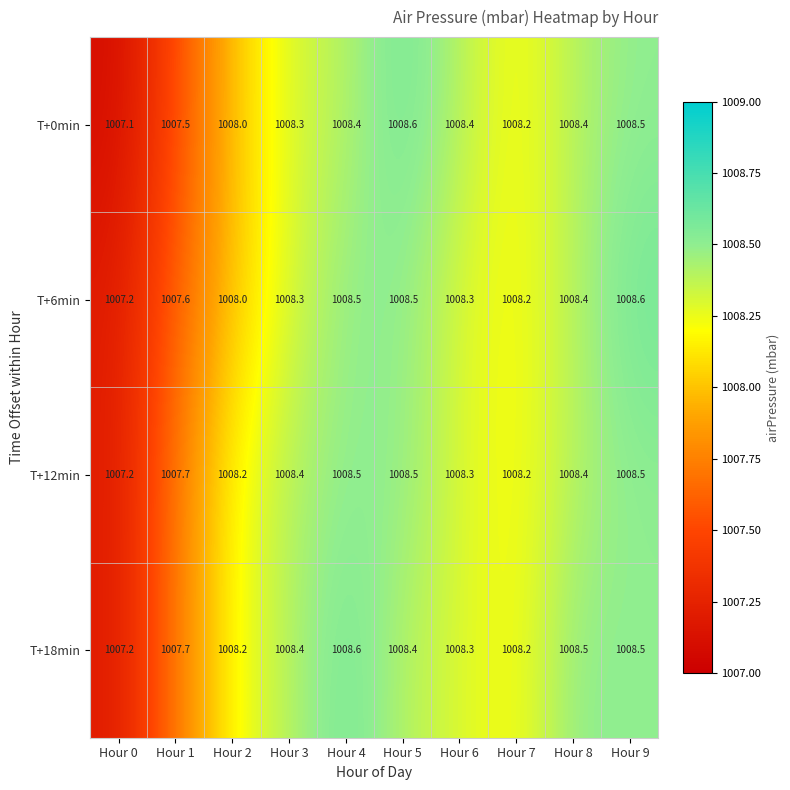

What is the sum of all T+12min values?

10081.9